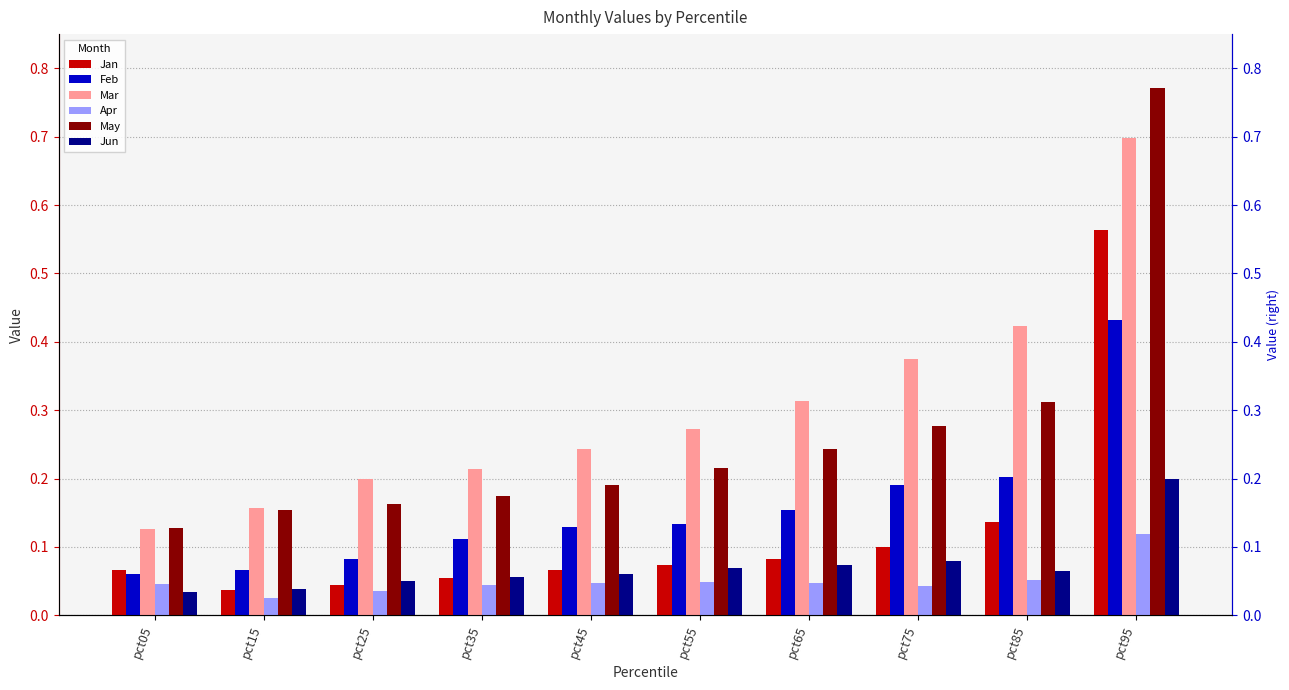

Reading left to right, list all the values displayed in this chart.

Jan: 0.1	0.0	0.0	0.1	0.1	0.1	0.1	0.1	0.1	0.6
Feb: 0.1	0.1	0.1	0.1	0.1	0.1	0.2	0.2	0.2	0.4
Mar: 0.1	0.2	0.2	0.2	0.2	0.3	0.3	0.4	0.4	0.7
Apr: 0.0	0.0	0.0	0.0	0.0	0.0	0.0	0.0	0.1	0.1
May: 0.1	0.2	0.2	0.2	0.2	0.2	0.2	0.3	0.3	0.8
Jun: 0.0	0.0	0.0	0.1	0.1	0.1	0.1	0.1	0.1	0.2